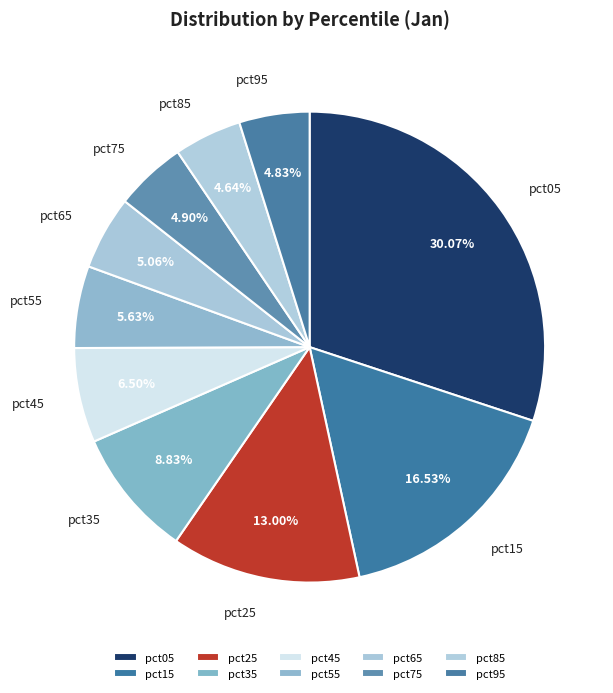

Count the number of slices in the pie.

10